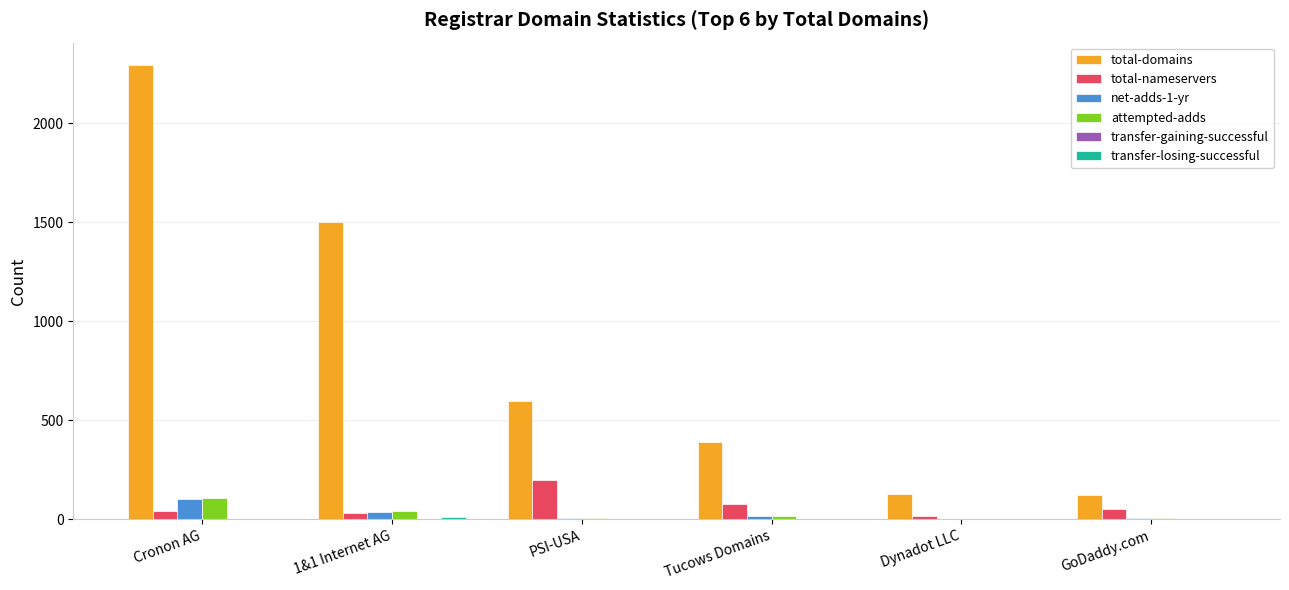

At which label is total-domains closest to 1206?

1&1 Internet AG